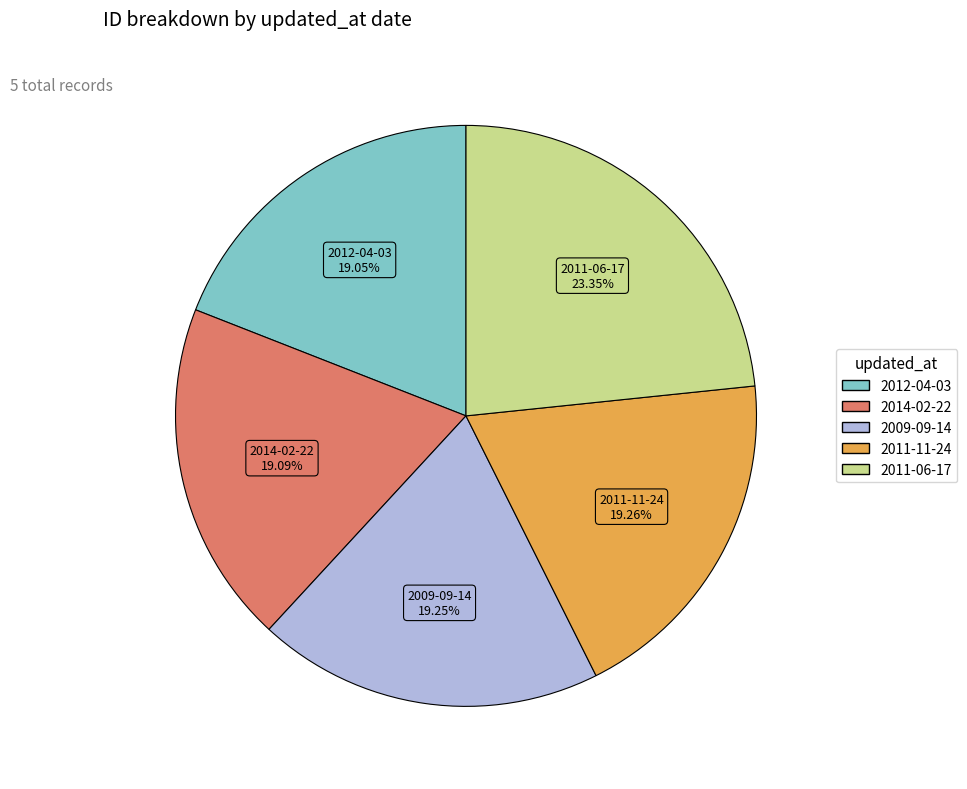

To the nearest percent, what is the combined percentage of 2009-09-14 and 2011-06-17?

43%